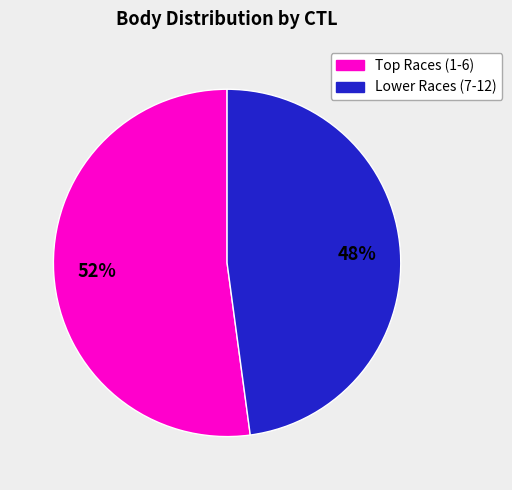

Count the number of slices in the pie.

2